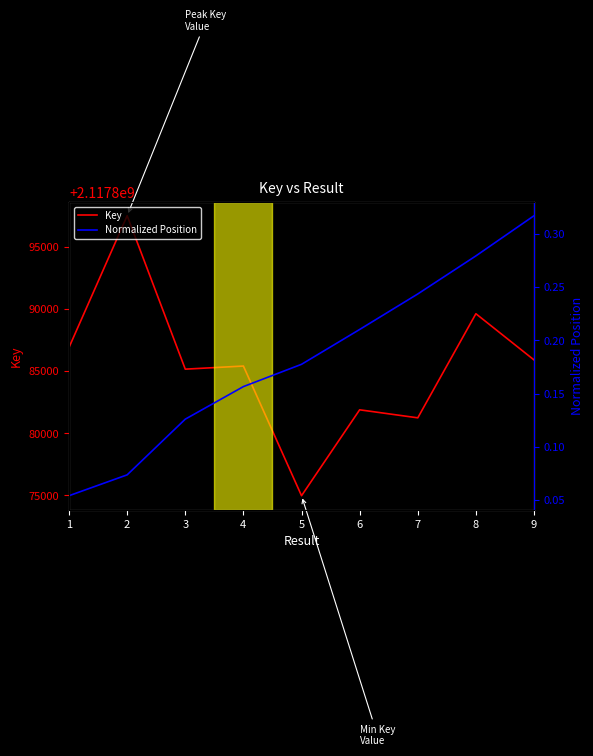

Where is the first local maximum for Key?

2